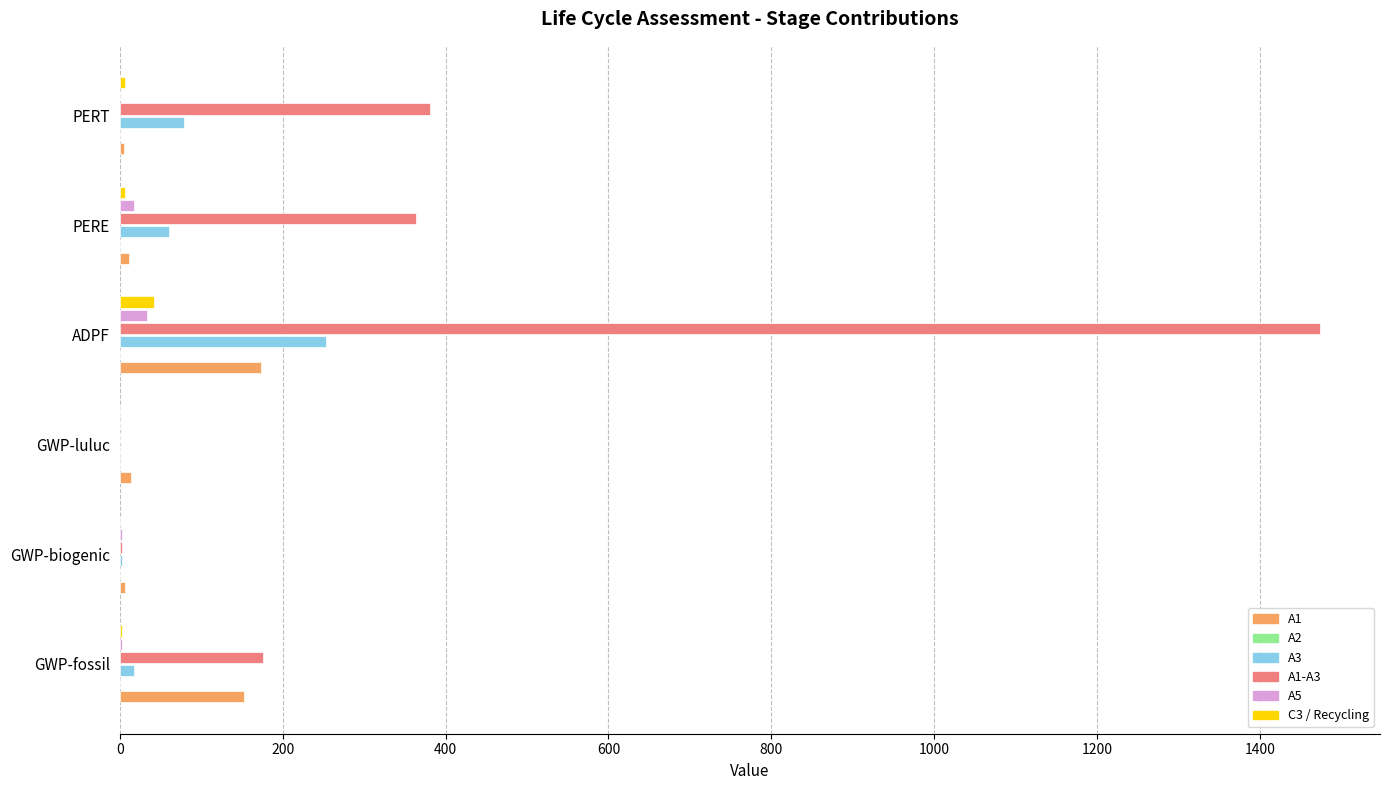

Where is A1-A3 nearest to the value 736?

PERT